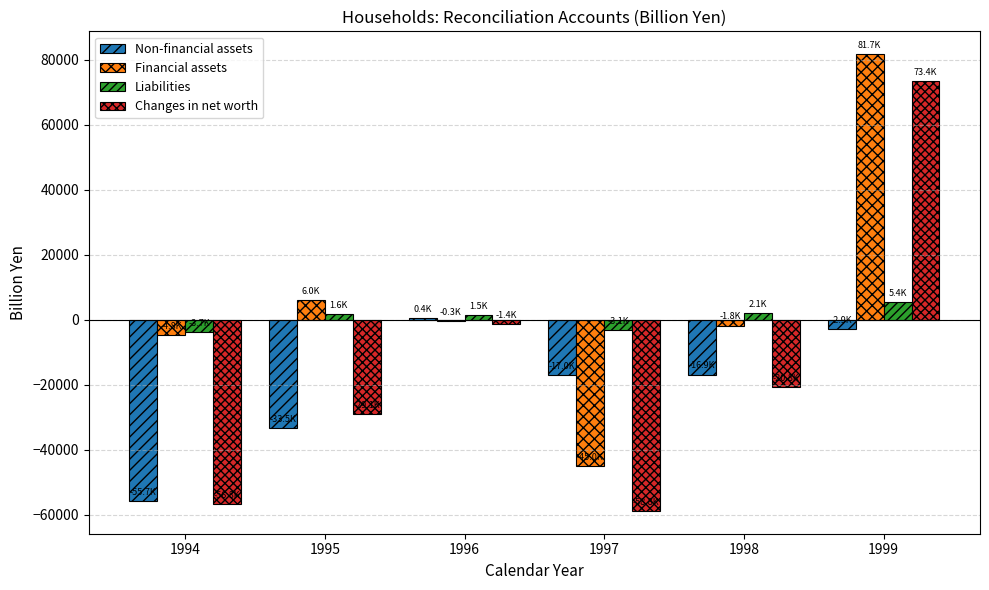

Between 1994 and 1996, which series saw the biggest shift?

Non-financial assets